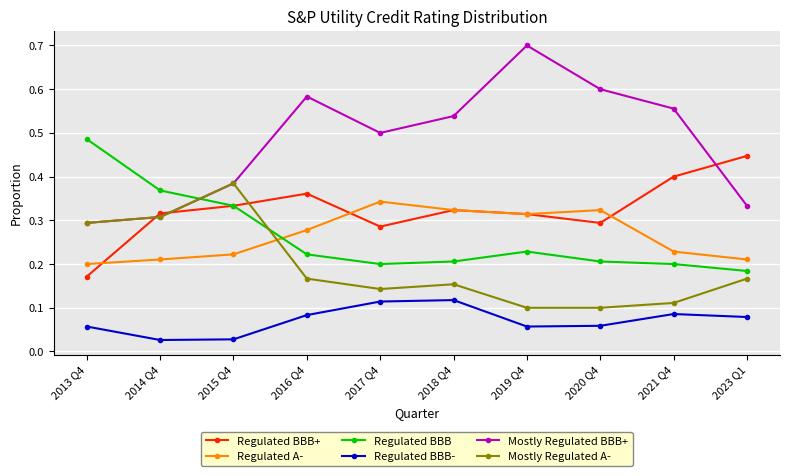

Where do Regulated A- and Regulated BBB first cross each other?

2015 Q4 and 2016 Q4